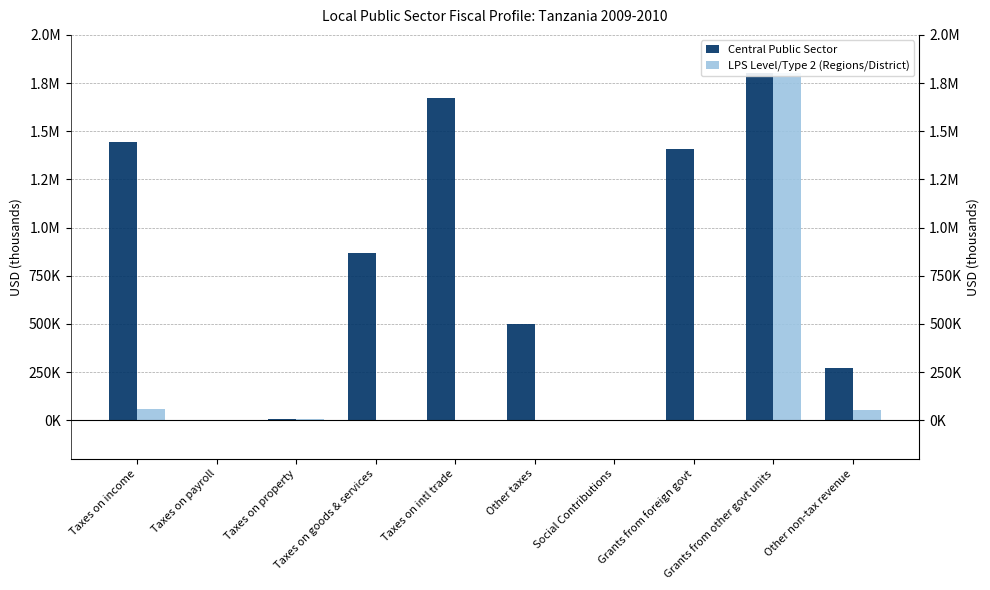

At which label is LPS Level/Type 2 (Regions/District) closest to 901163?

Taxes on income